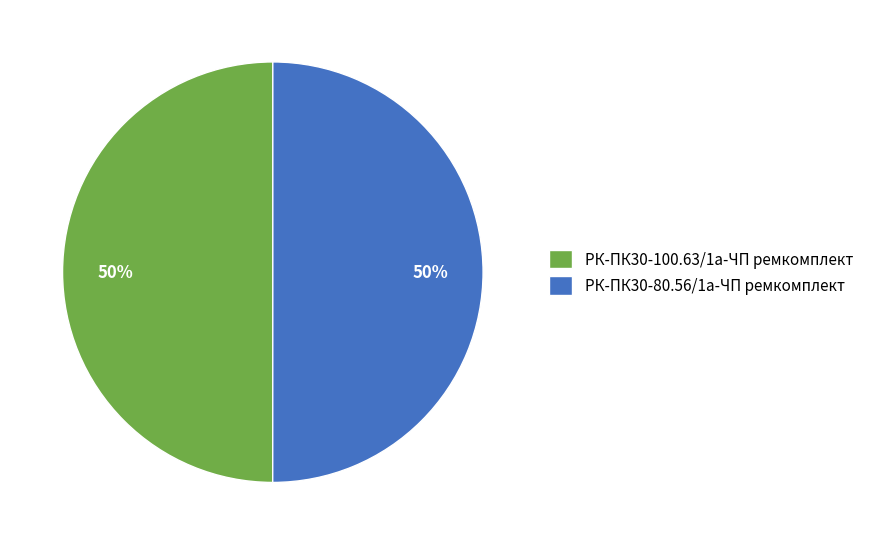

The РК-ПК30-80.56/1а-ЧП ремкомплект slice represents 39% of the pie. True or false?

False